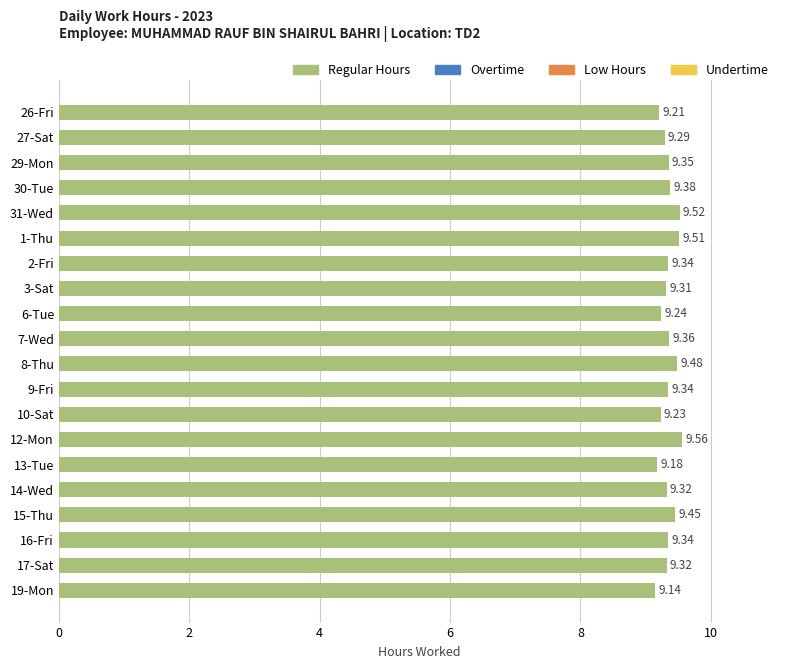

What is the difference between the maximum and minimum values?

0.4